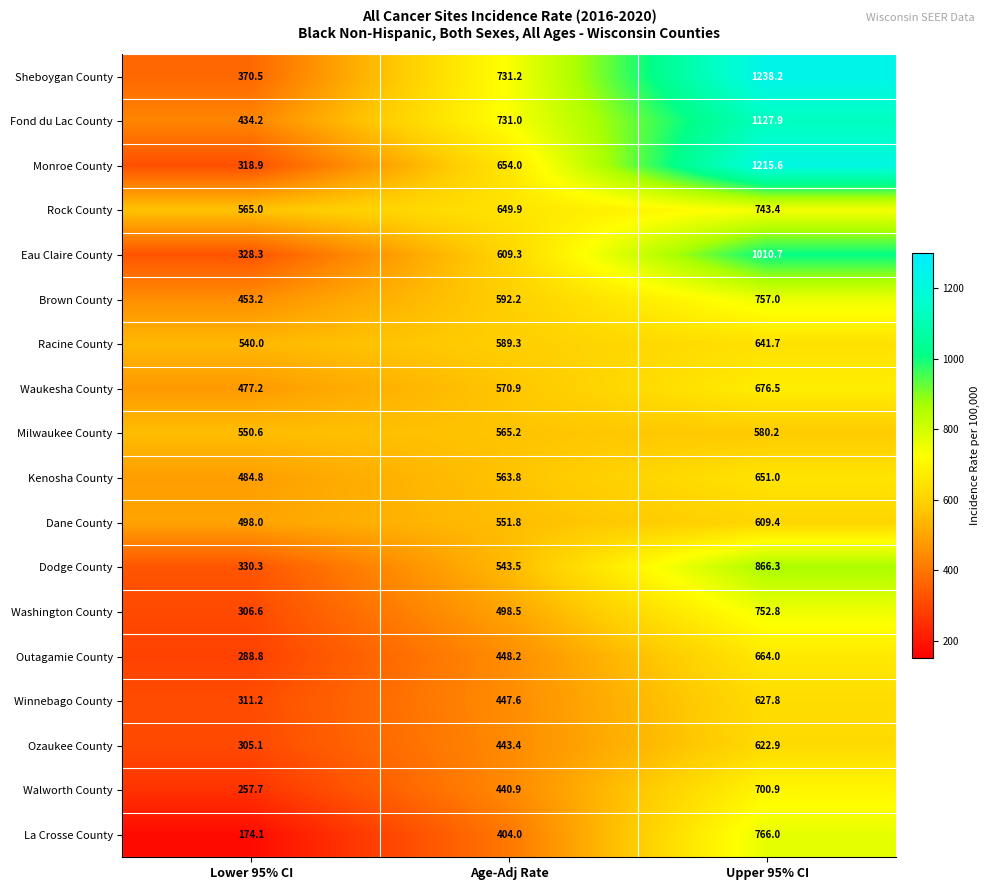

What is the difference between the highest and lowest values at Lower 95% CI?

390.9